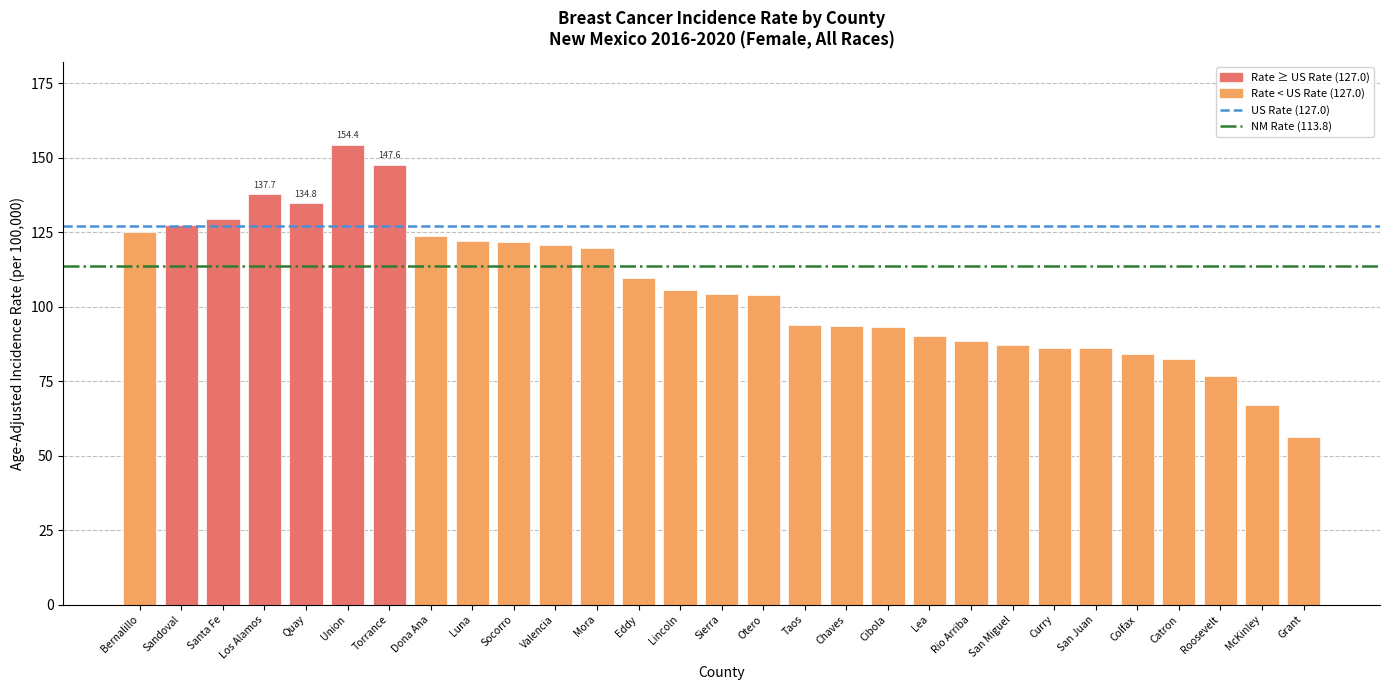

What is the ratio of the value at Los Alamos to the value at Colfax?

1.6